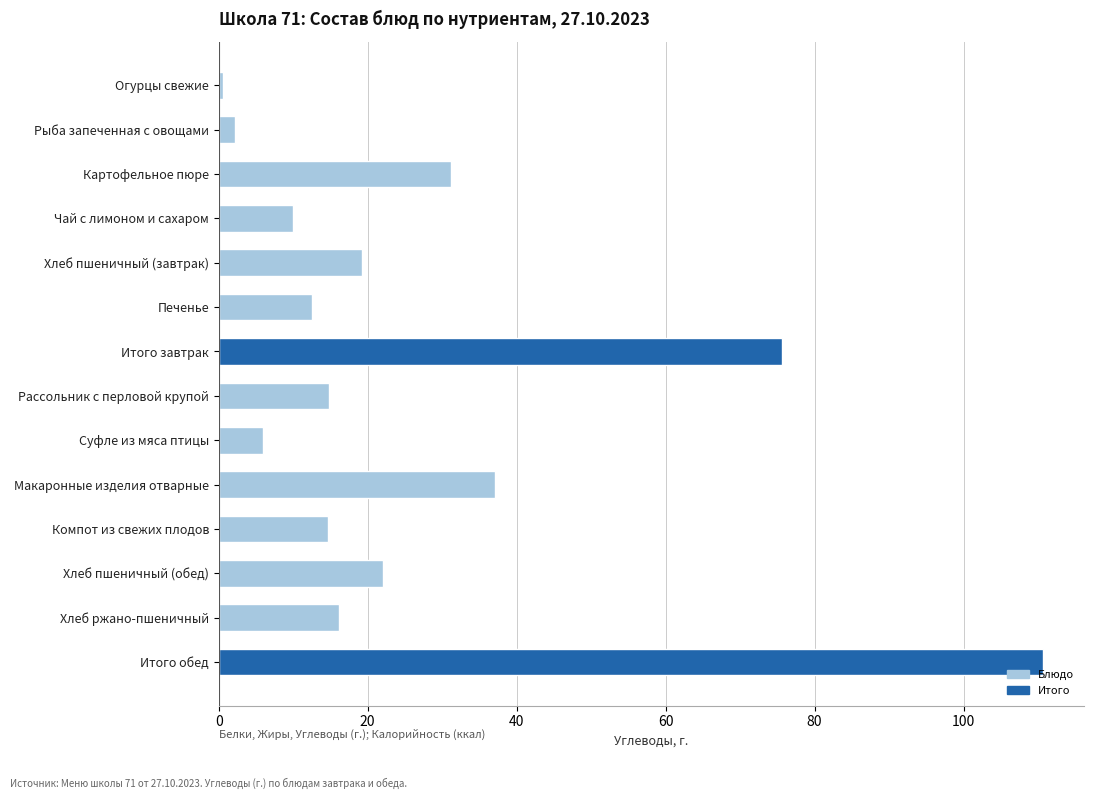

The chart shows a value of 6.0 at Суфле из мяса птицы. True or false?

True